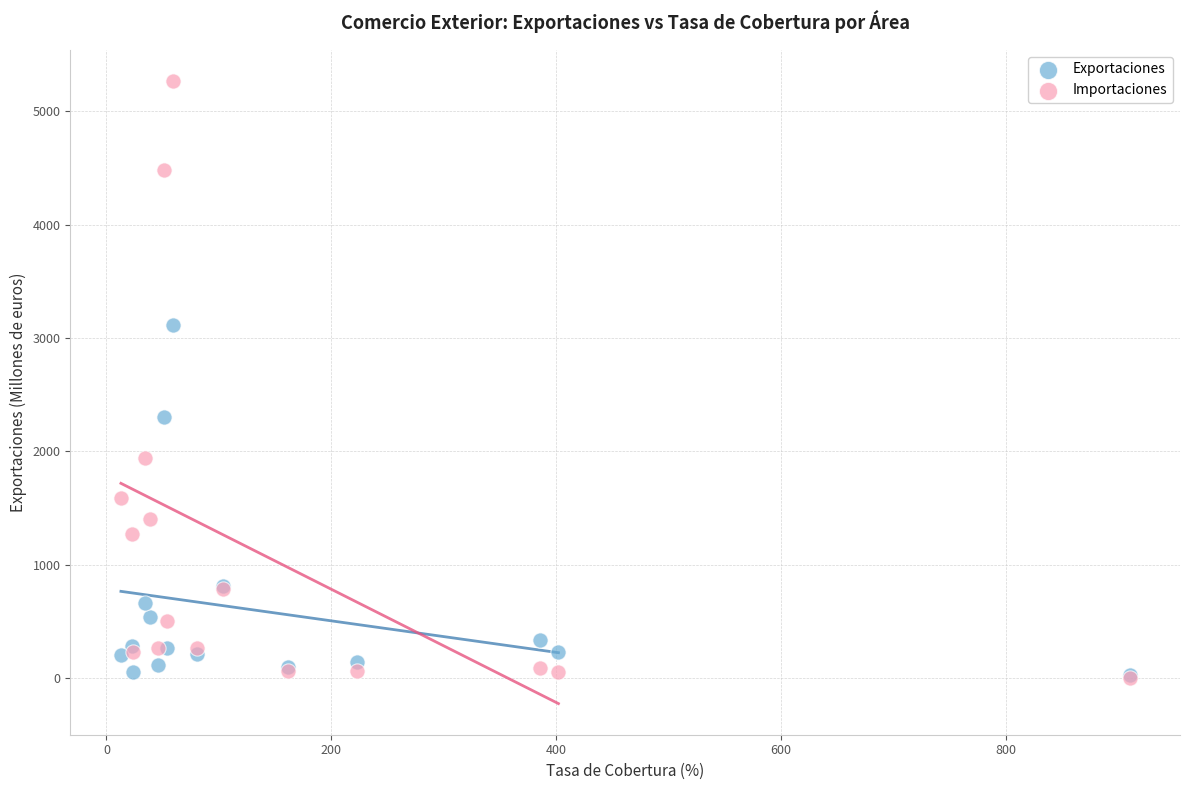

In the Importaciones series, what Y value is closest to 2634?

1938.8